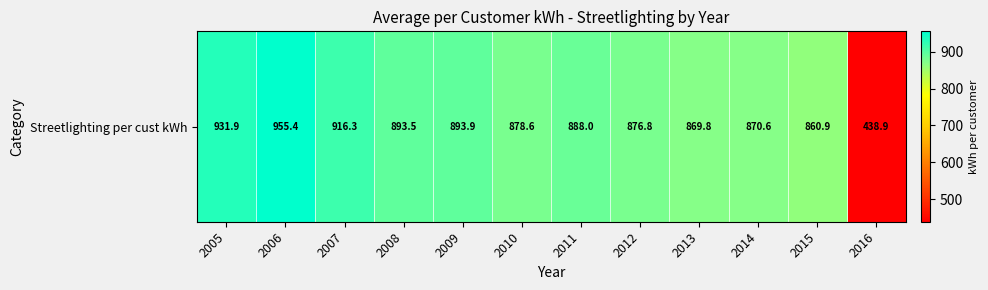

How many values exceed 888?

6